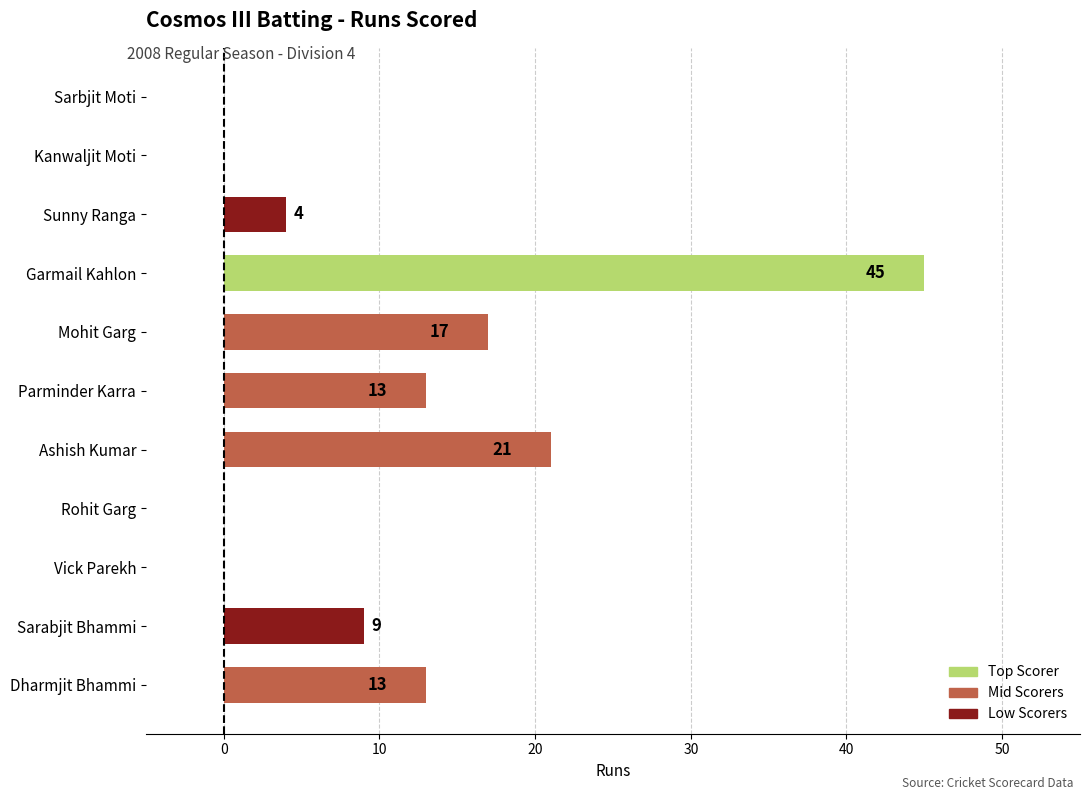

How many distinct data groups are displayed?

1